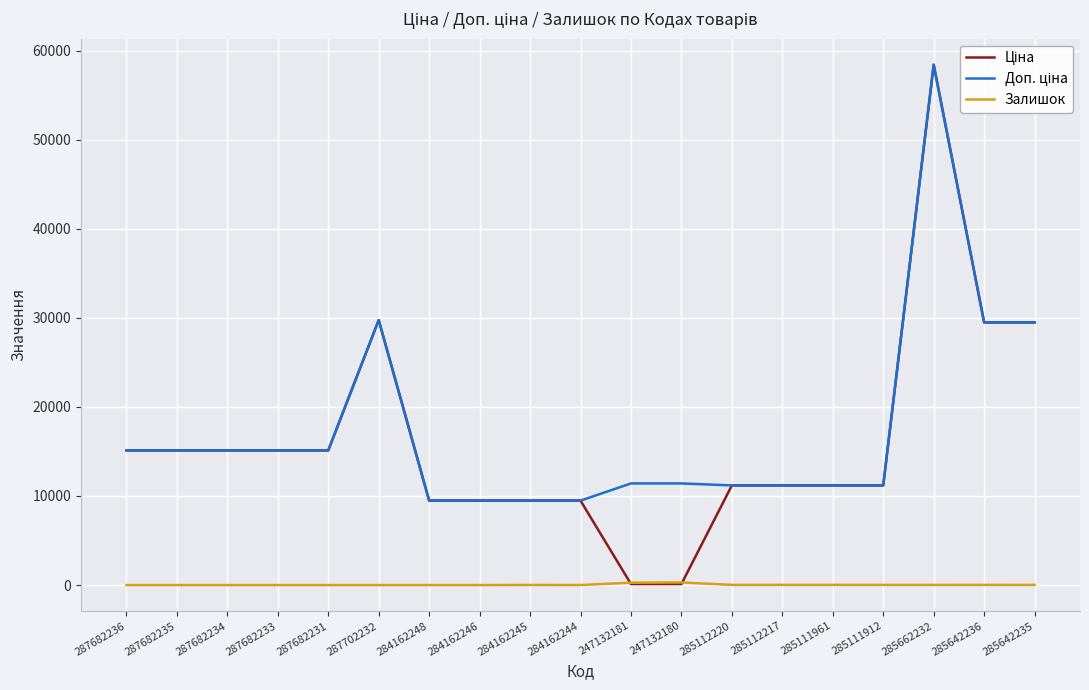

At which category is the sum across all series the highest?

285662232